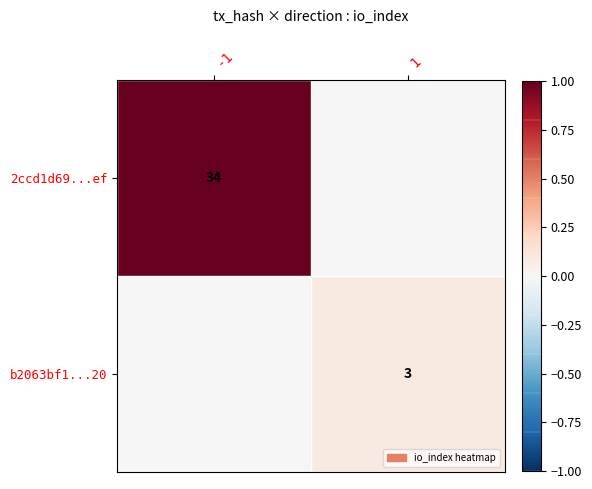

The value of b2063bf1...20 at 1 is 1. True or false?

False